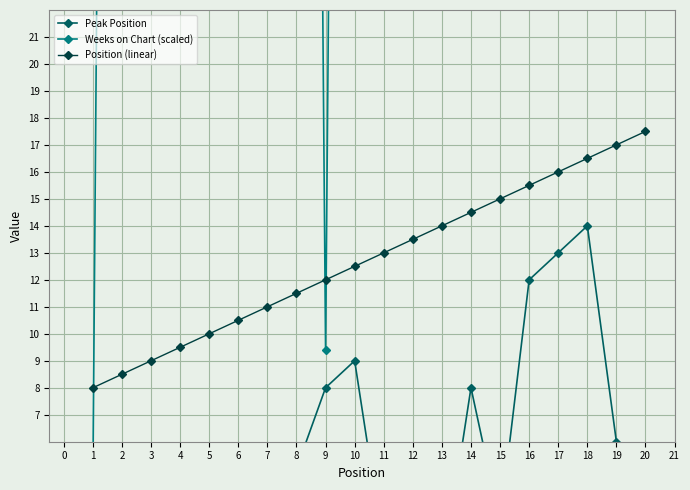

What is the value of the Position (linear) point at the 10th from the left?

12.5